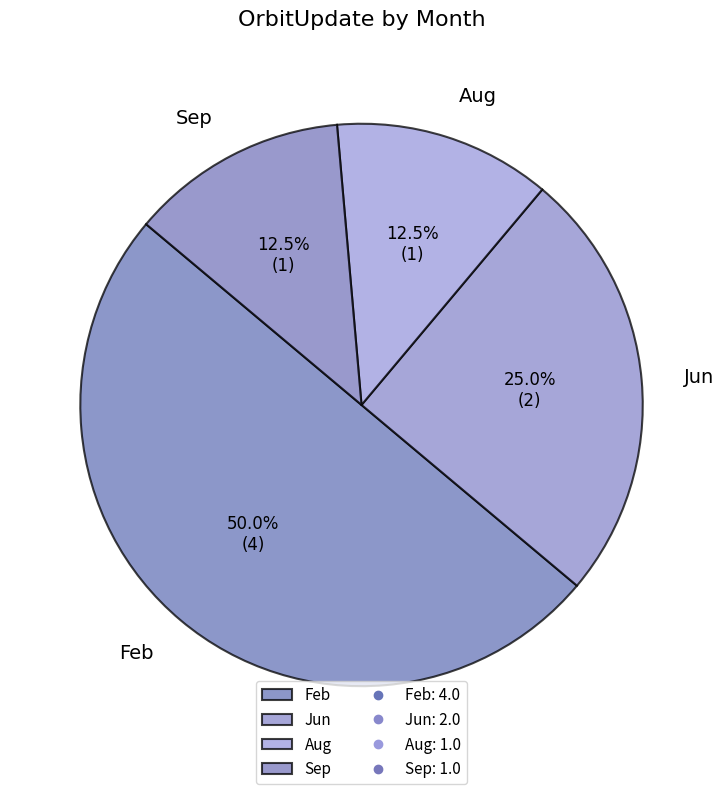

What is the ratio of the value at Jun to the value at Feb?

0.5